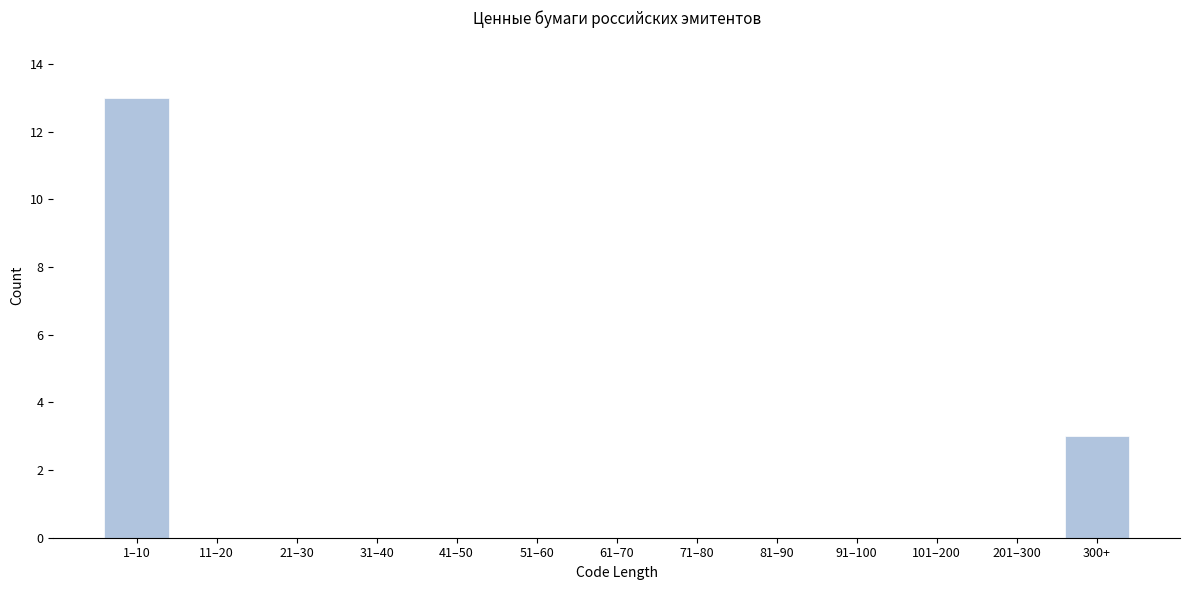

Reading left to right, extract all data points from this chart.

1–10=13	11–20=0	21–30=0	31–40=0	41–50=0	51–60=0	61–70=0	71–80=0	81–90=0	91–100=0	101–200=0	201–300=0	300+=3